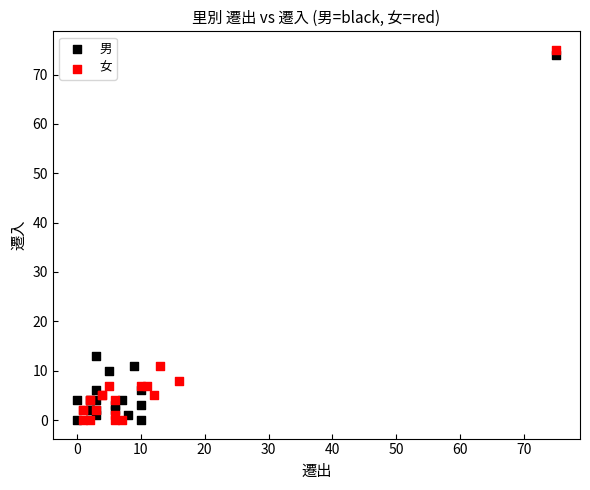

Which series has the largest Y range (max minus min)?

女